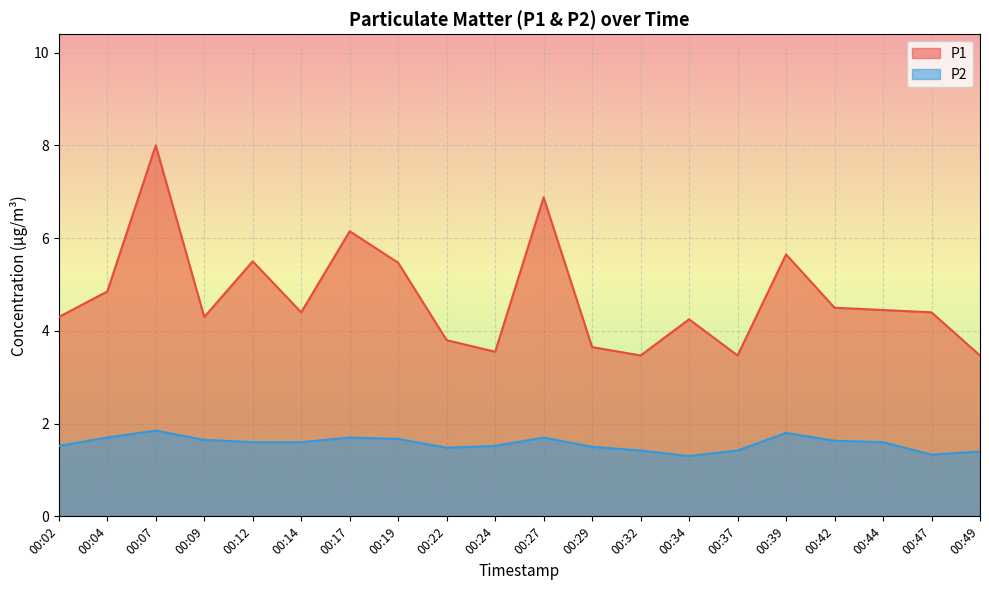

Between 00:49 and 00:22, which is larger?

00:22